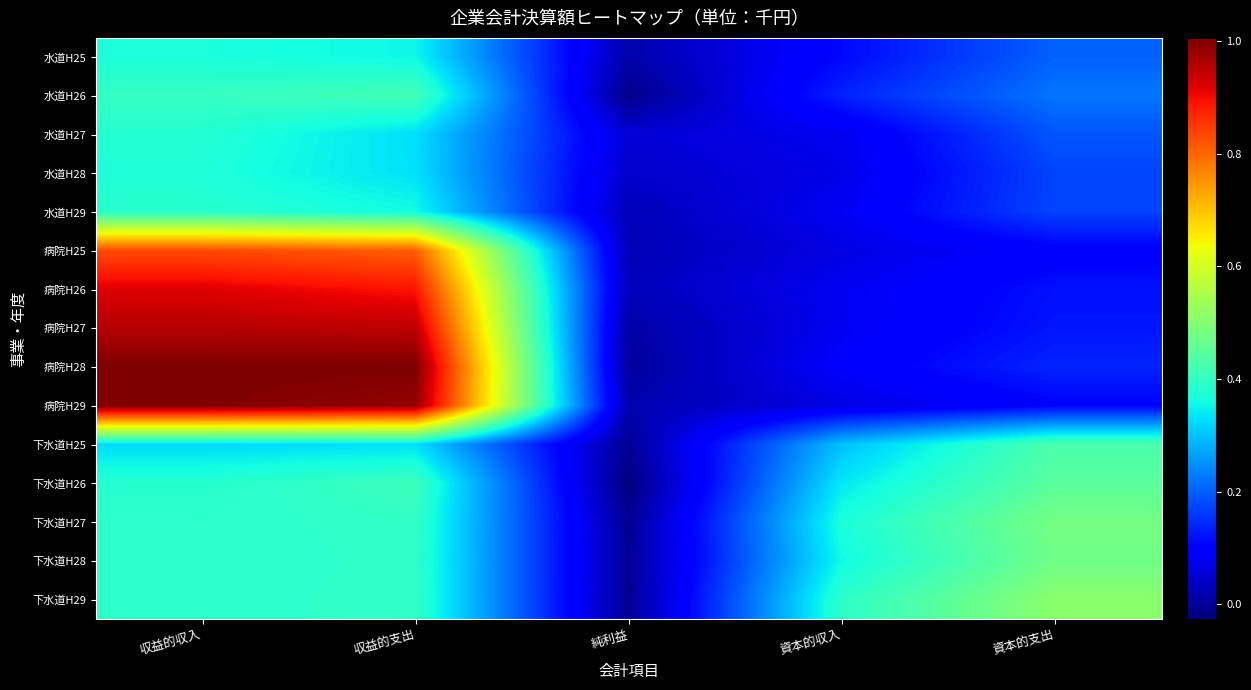

Reading left to right, what are all the values shown in this chart?

水道H25: 収益的収入=3695226	収益的支出=3548266	純利益=146960	資本的収入=1102517	資本的支出=2023284
水道H26: 収益的収入=4014493	収益的支出=4173019	純利益=-158526	資本的収入=1376283	資本的支出=2231589
水道H27: 収益的収入=3811909	収益的支出=3293373	純利益=518536	資本的収入=751166	資本的支出=1898393
水道H28: 収益的収入=3742173	収益的支出=3314047	純利益=428126	資本的収入=681936	資本的支出=1726467
水道H29: 収益的収入=3856339	収益的支出=3597005	純利益=259334	資本的収入=796360	資本的支出=1726583
病院H25: 収益的収入=8299788	収益的支出=8074025	純利益=225763	資本的収入=642601	資本的支出=964525
病院H26: 収益的収入=9184053	収益的支出=8900237	純利益=283816	資本的収入=773085	資本的支出=1193869
病院H27: 収益的収入=9564061	収益的支出=9478453	純利益=85608	資本的収入=781842	資本的支出=1247635
病院H28: 収益的収入=10057252	収益的支出=10050482	純利益=6770	資本的収入=908858	資本的支出=1394799
病院H29: 収益的収入=10044902	収益的支出=9867585	純利益=177317	資本的収入=633709	資本的支出=1031829
下水道H25: 収益的収入=3241954	収益的支出=3303698	純利益=-61744	資本的収入=2990019	資本的支出=4293759
下水道H26: 収益的収入=3831846	収益的支出=4094581	純利益=-262735	資本的収入=3391793	資本的支出=4476138
下水道H27: 収益的収入=3896236	収益的支出=3970081	純利益=-73845	資本的収入=3696575	資本的支出=4821307
下水道H28: 収益的収入=3893342	収益的支出=3947994	純利益=-54652	資本的収入=3578845	資本的支出=4747954
下水道H29: 収益的収入=3892656	収益的支出=3964176	純利益=-71520	資本的収入=3910039	資本的支出=5085499